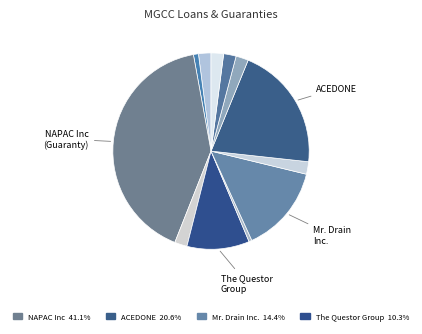

Count the number of slices in the pie.

12